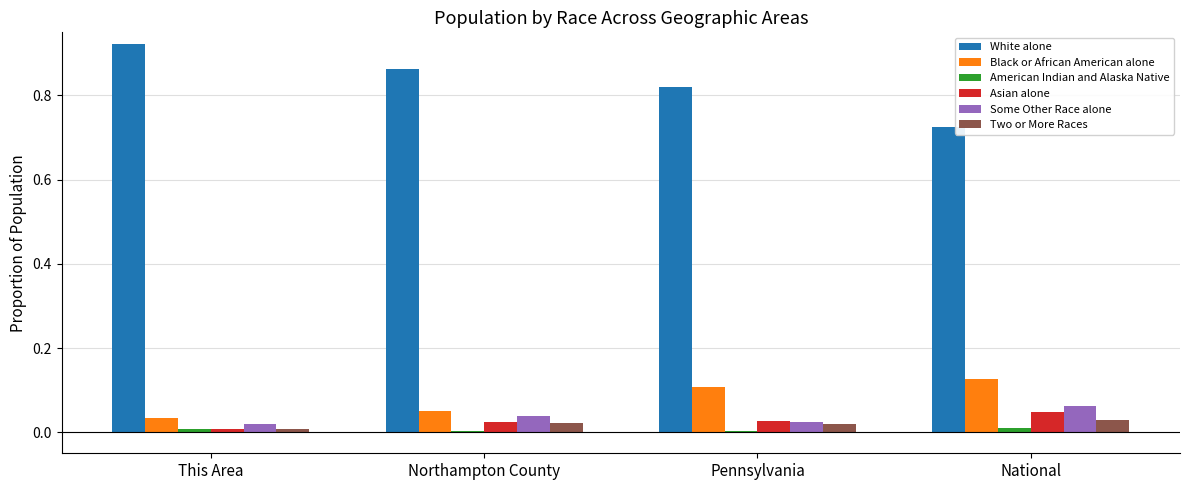

Is the value of Two or More Races at This Area greater than the value of Asian alone at National?

No